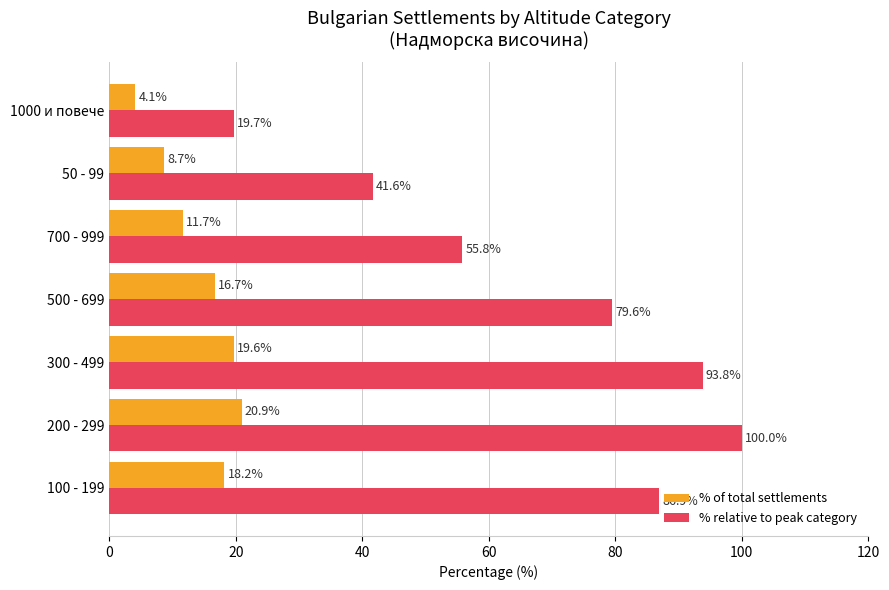

At which category does the chart reach its peak across all series?

200 - 299